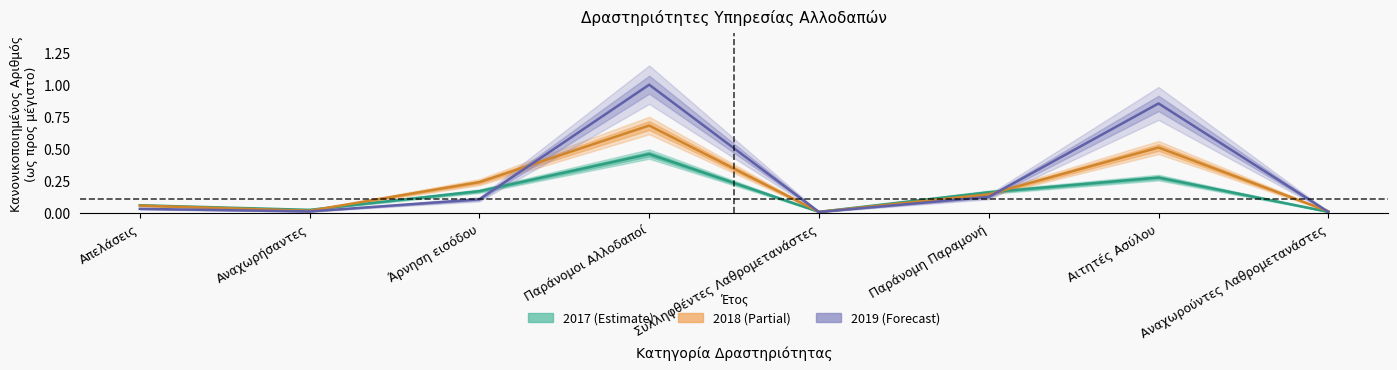

What is the label of the 5th point from the left?

Συλληφθέντες Λαθρομετανάστες